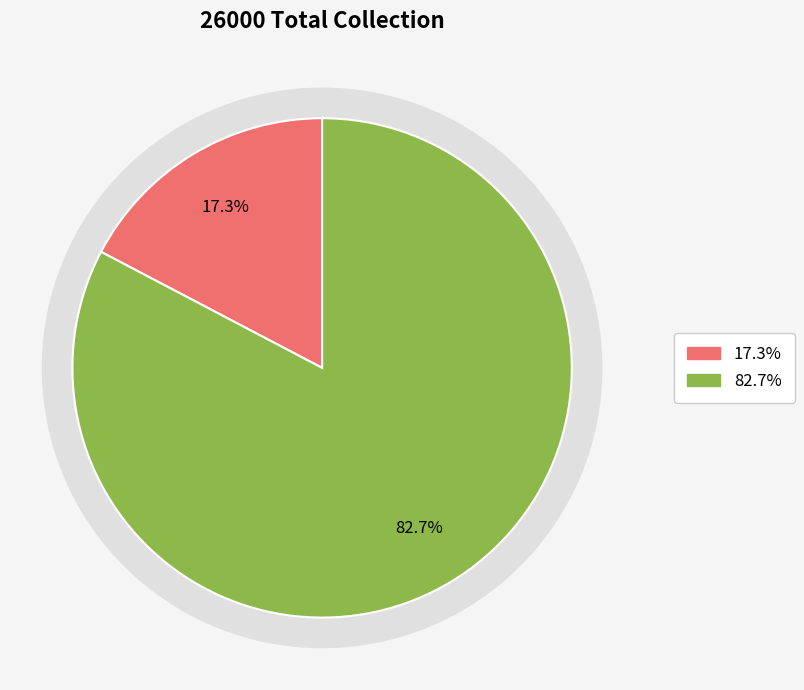

How many slices are in this pie chart?

2